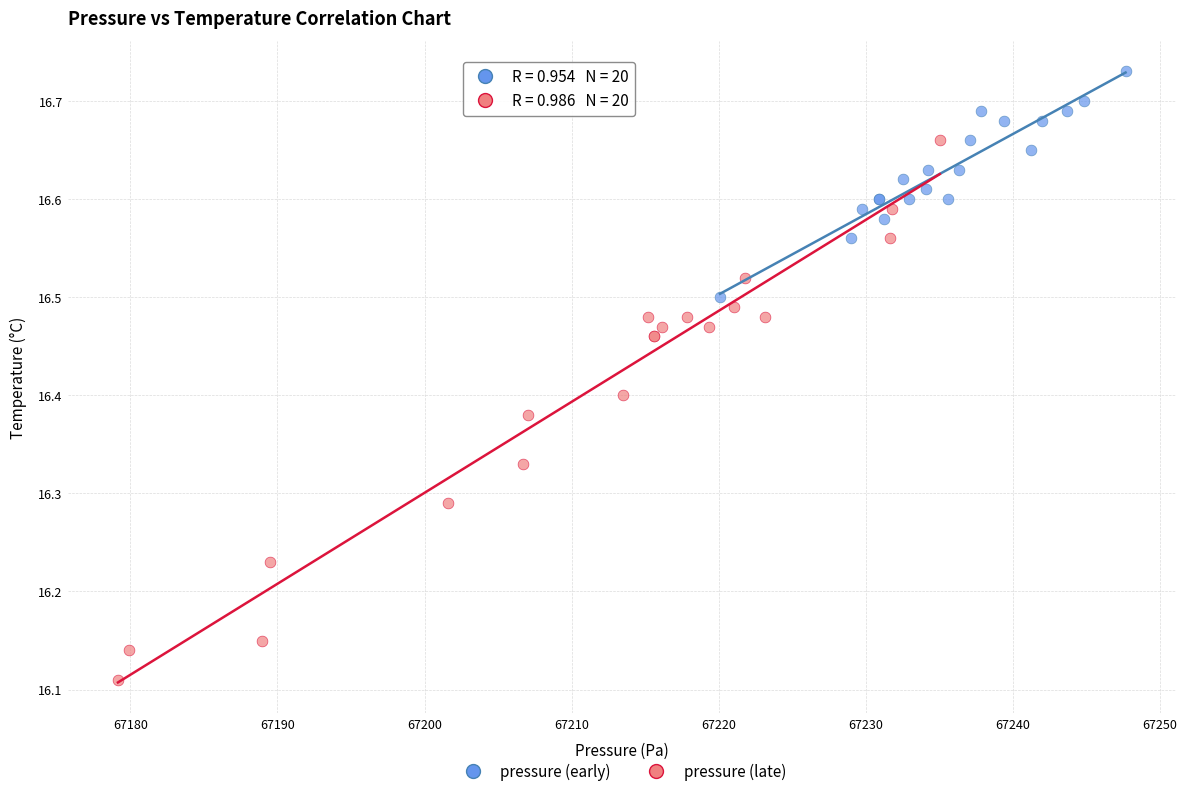

Which series has the largest Y range (max minus min)?

pressure (late)